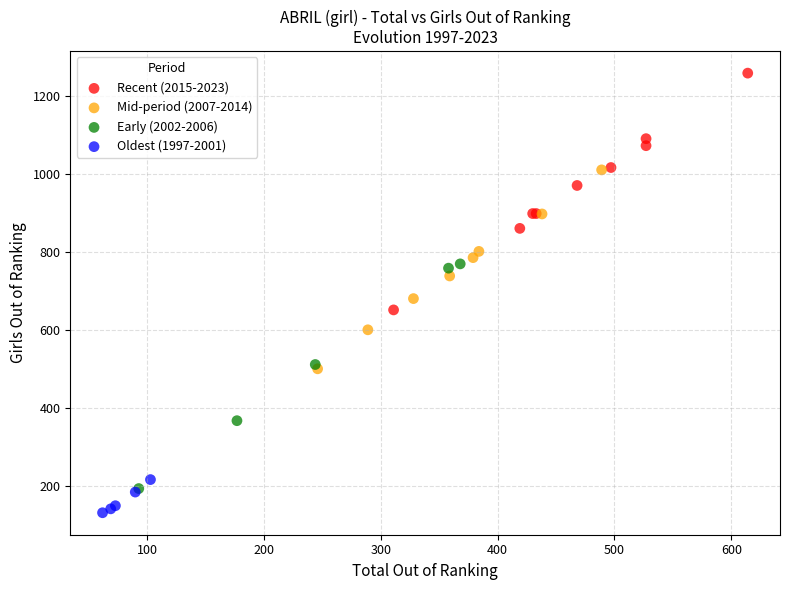

What are all the series names shown in the legend?

Recent (2015-2023), Mid-period (2007-2014), Early (2002-2006), Oldest (1997-2001)